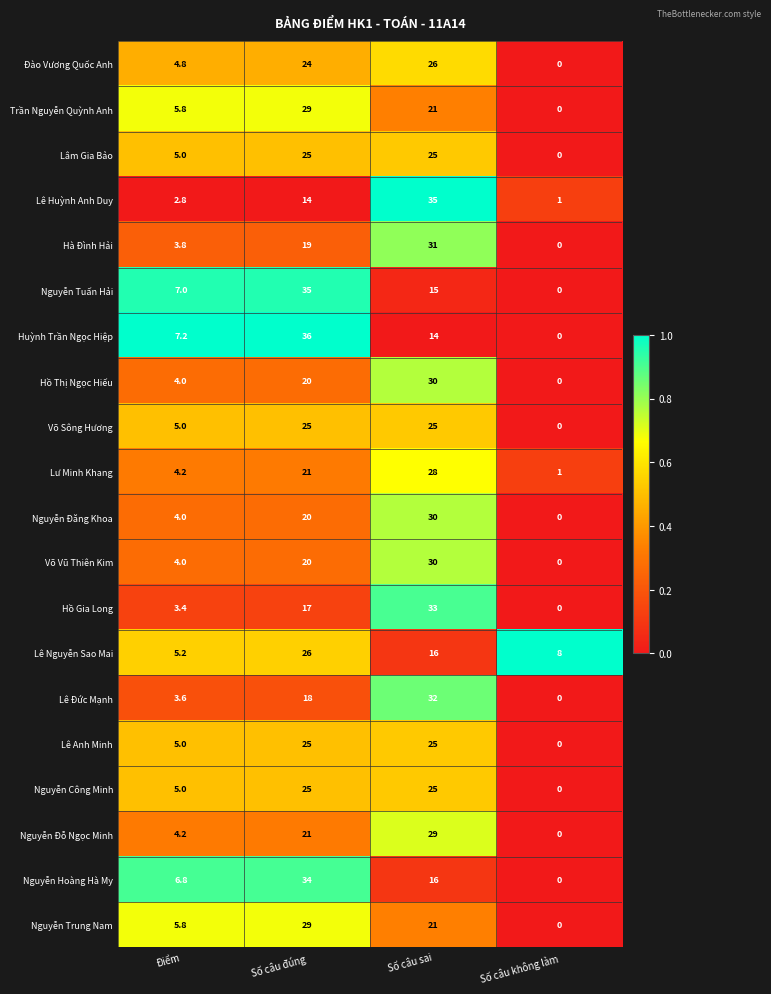

What value does the Lê Anh Minh series have at Điểm?

5.0